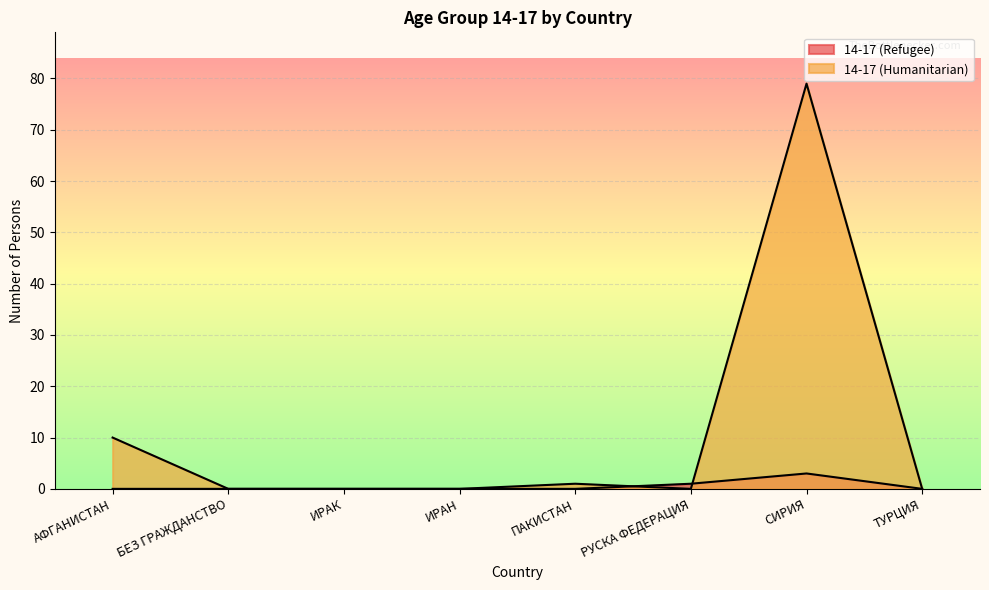

How many interior local peaks does the 14-17 (Refugee) series have?

1